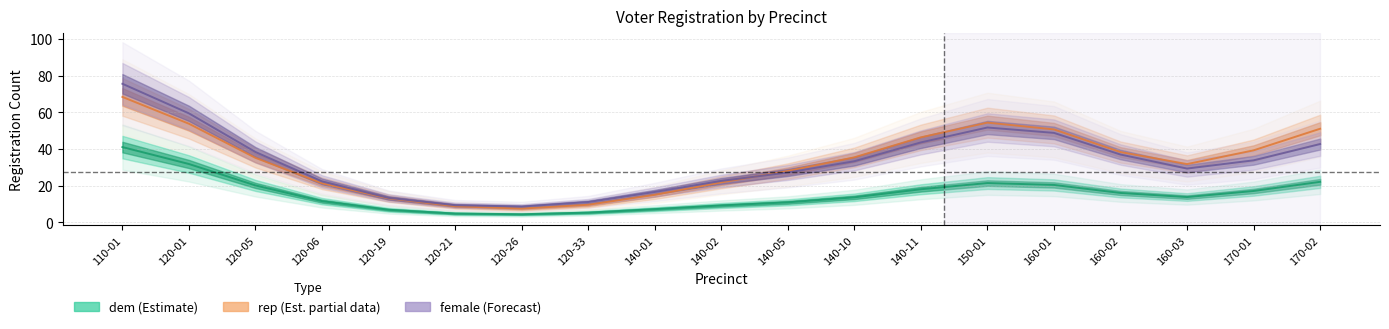

Which series has the widest spread of values?

female